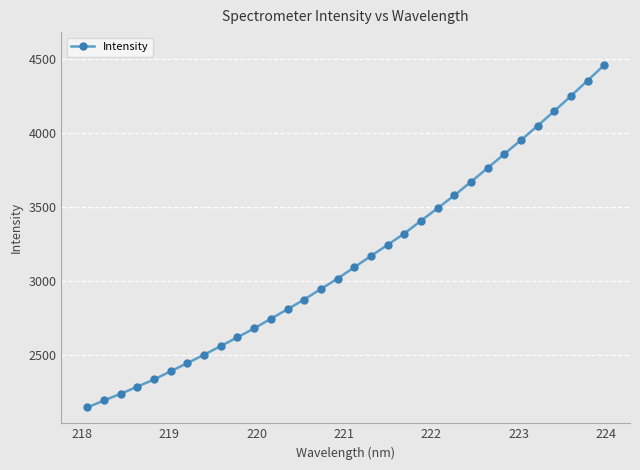

How many series are shown in this chart?

1